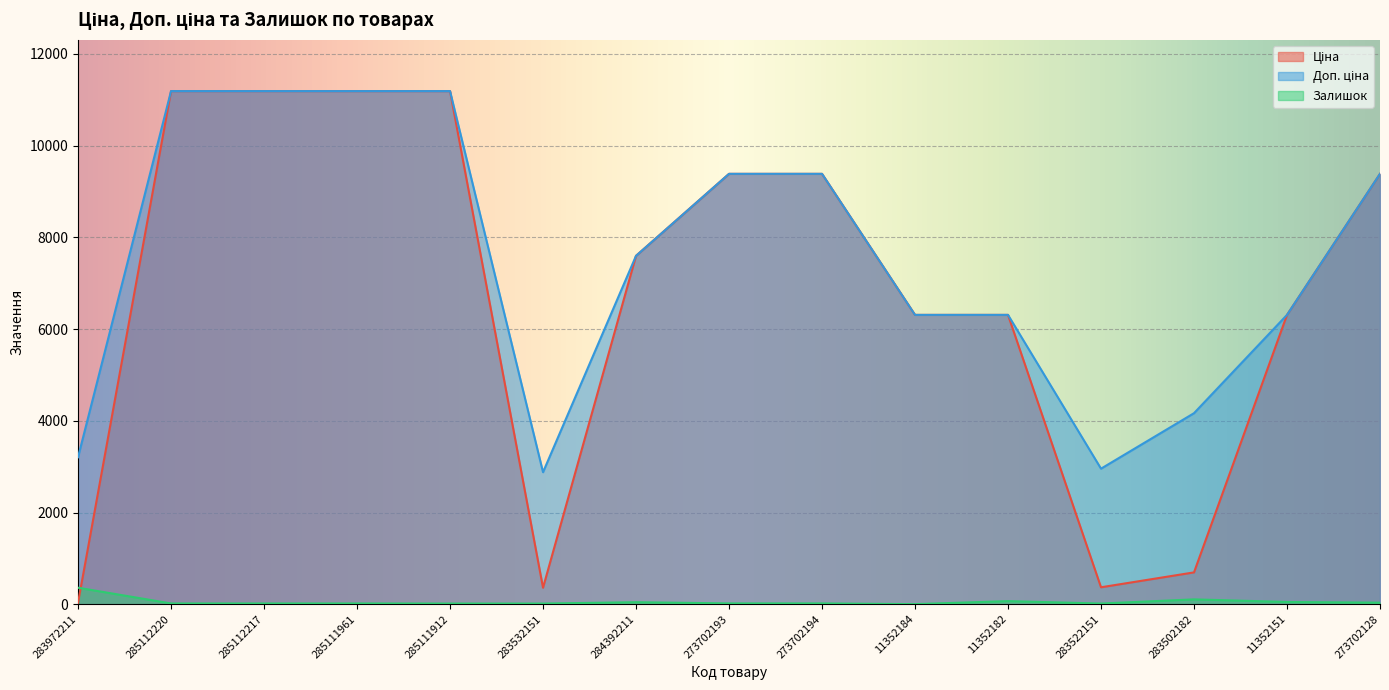

What is the approximate value of Залишок at 283522151?

15.0